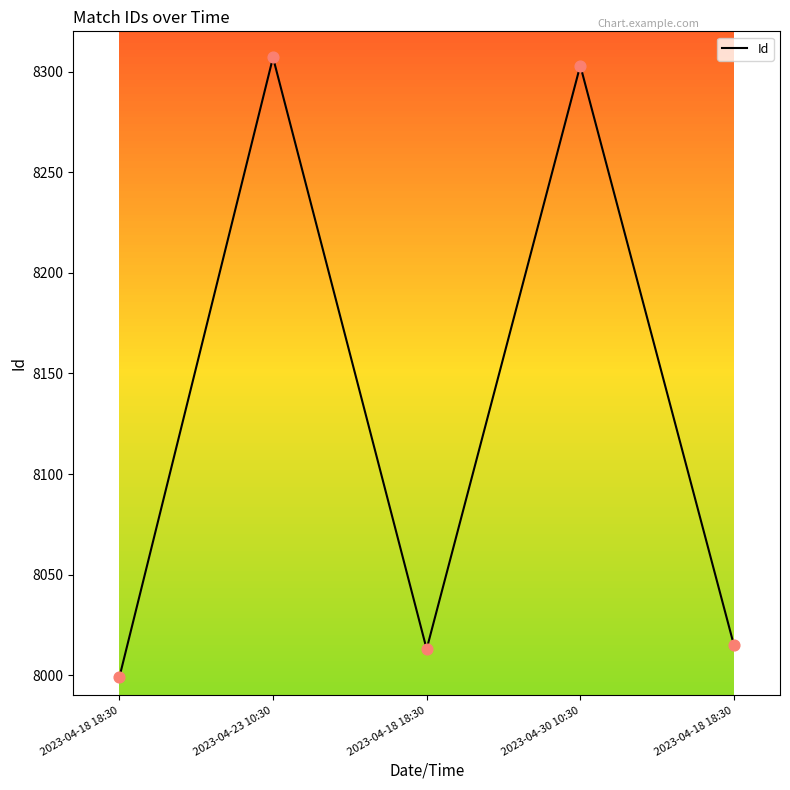

Does the chart have visible grid lines?

No